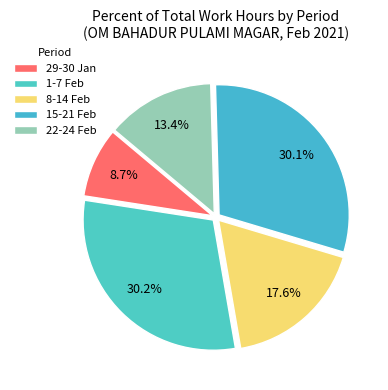

How many slices are in this pie chart?

5